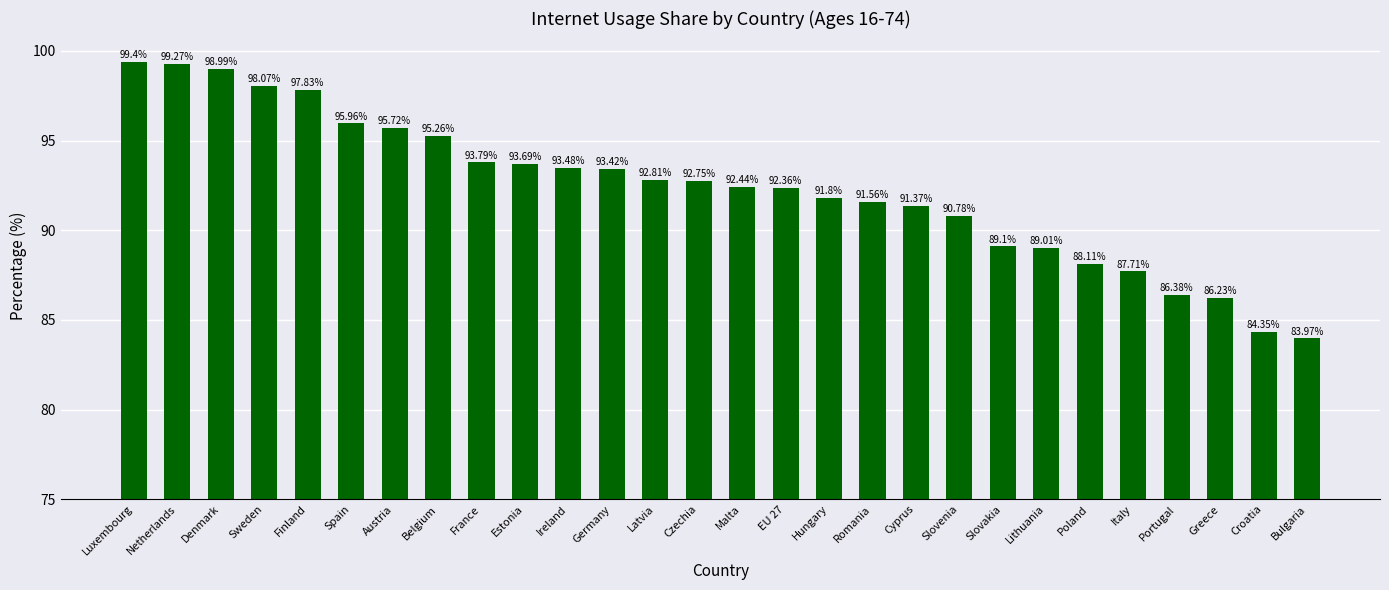

Which label corresponds to the smallest value in the chart?

Bulgaria